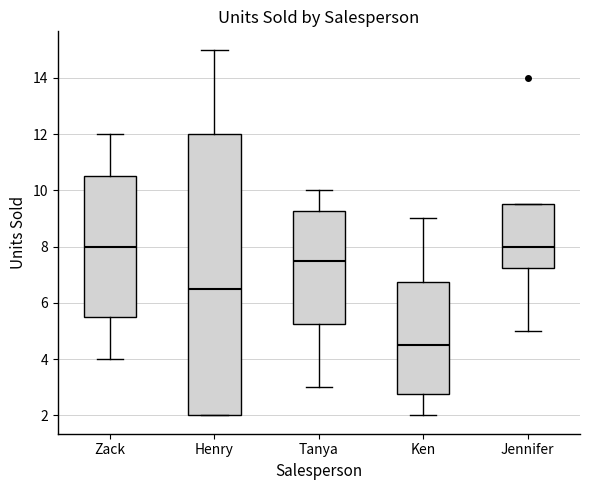

Which box is the tallest, from its lower edge to its upper edge?

Henry